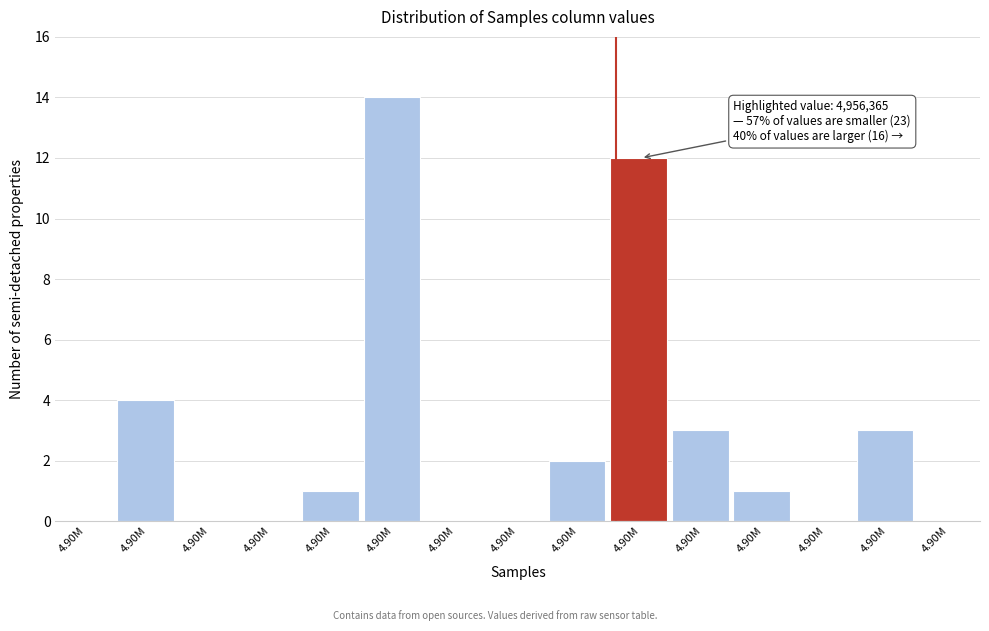

Are the bars horizontal?

No